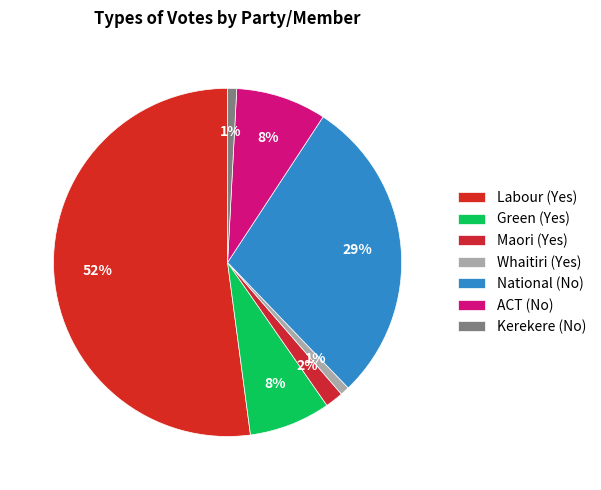

Which category accounts for the majority?

Labour (Yes)